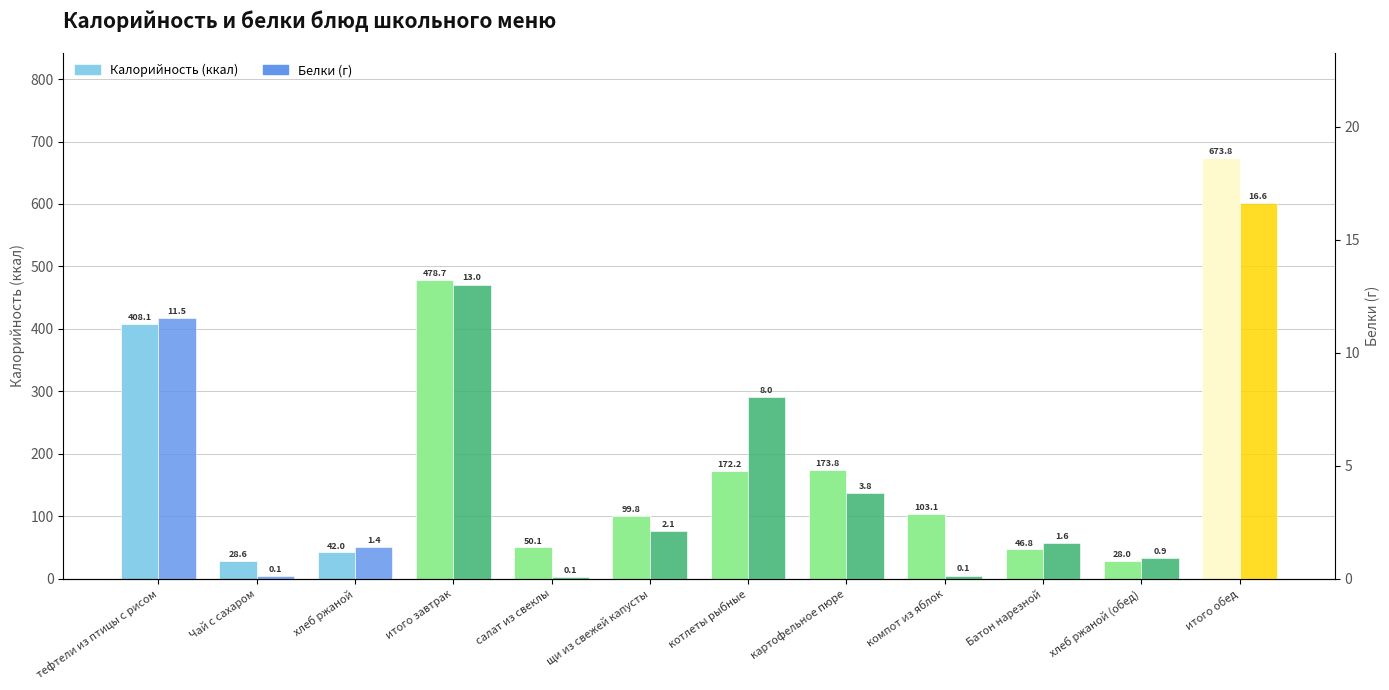

Which label corresponds to the largest value in the chart?

итого обед